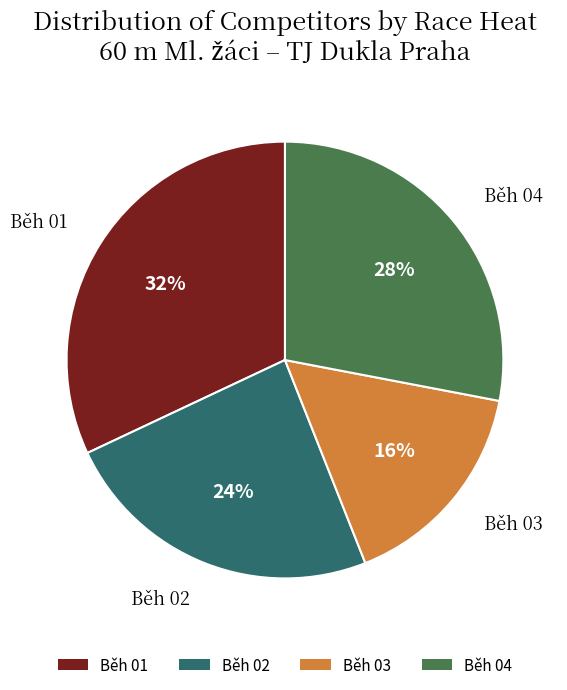

To the nearest percent, what percentage of the pie is Běh 03?

16%